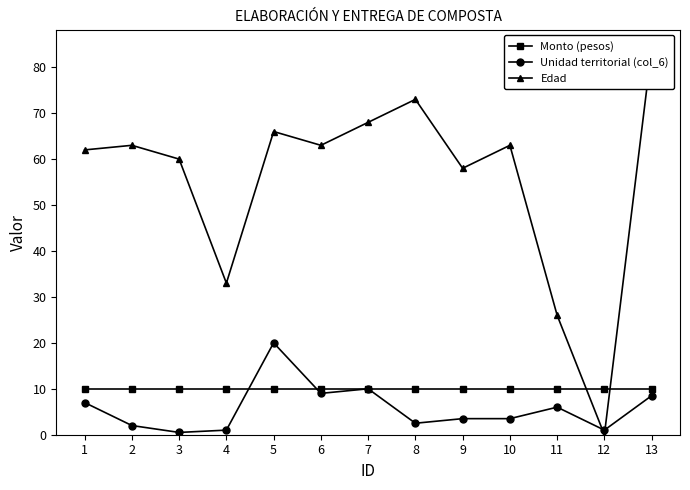

What is the highest value of the Monto (pesos) series?

10.0